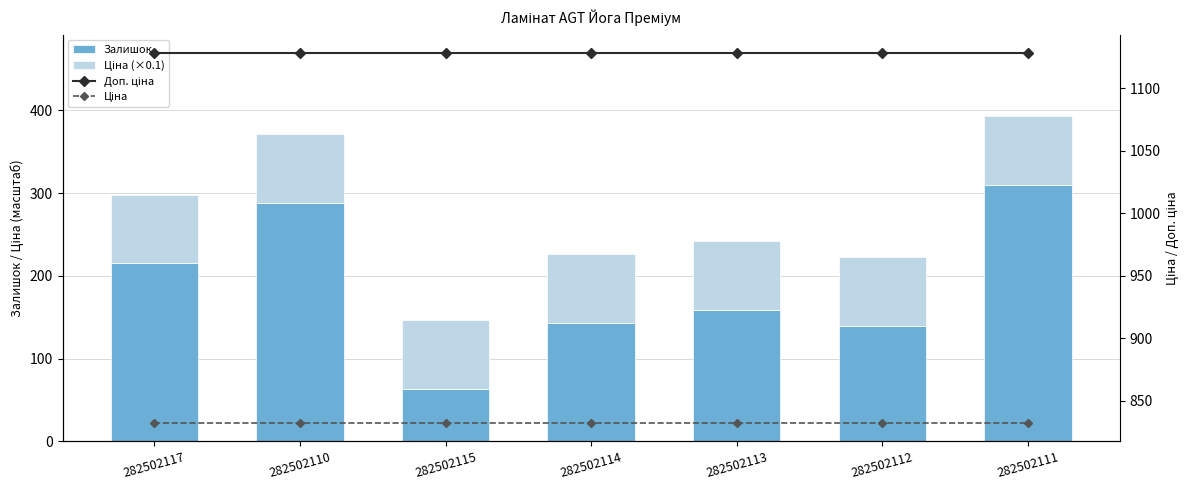

How many series are shown in this chart?

4